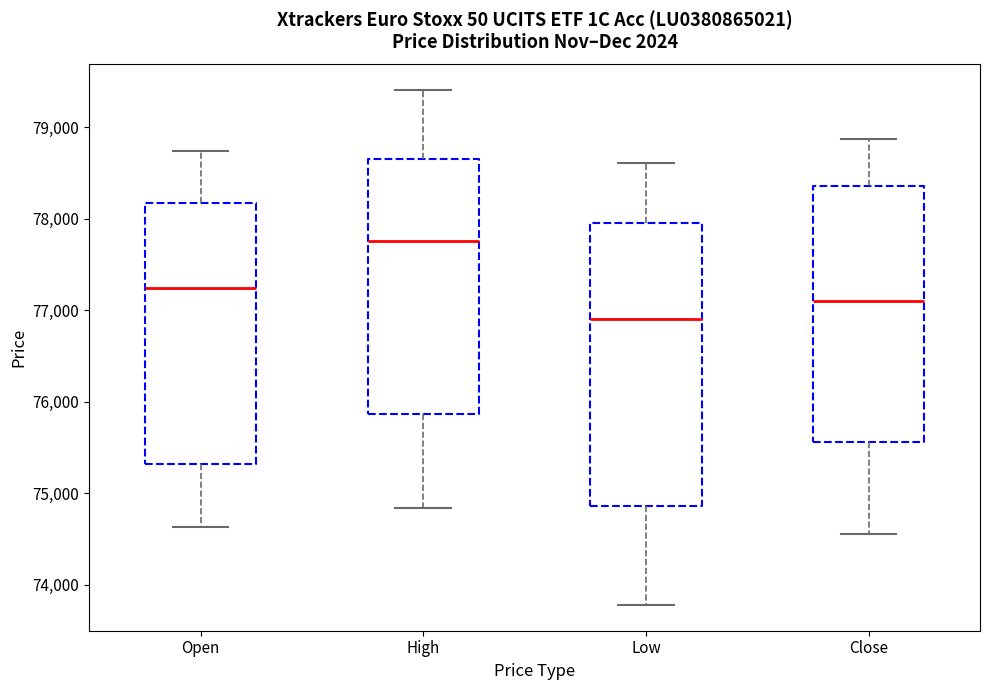

Reading left to right, transcribe this box plot: for each box, give where its median line is, the range the box spans, and where its two whiskers end, as read against the y-axis. The values are not printed on the chart, so give them approximately, as read against the axis.

Open: median 77200, box 75300 to 78200, whiskers 74600 to 78700
High: median 77800, box 75900 to 78700, whiskers 74800 to 79400
Low: median 76900, box 74900 to 78000, whiskers 73800 to 78600
Close: median 77100, box 75600 to 78400, whiskers 74600 to 78900